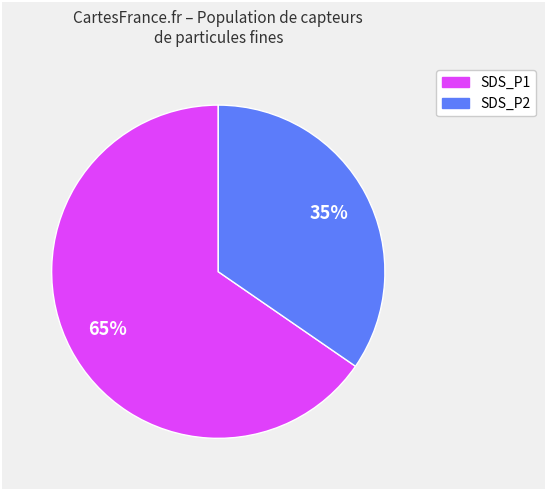

Rank the categories by value from highest to lowest.

SDS_P1, SDS_P2